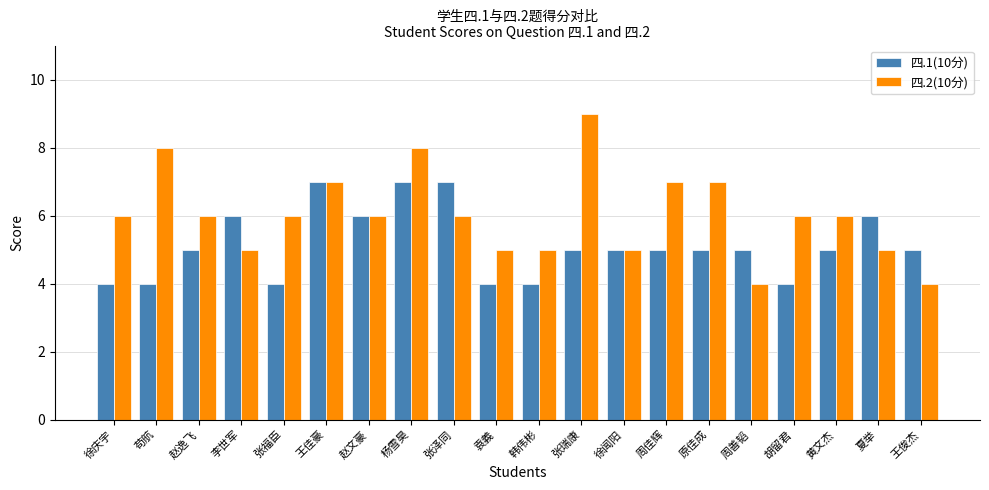

Count the number of data series in this chart.

2